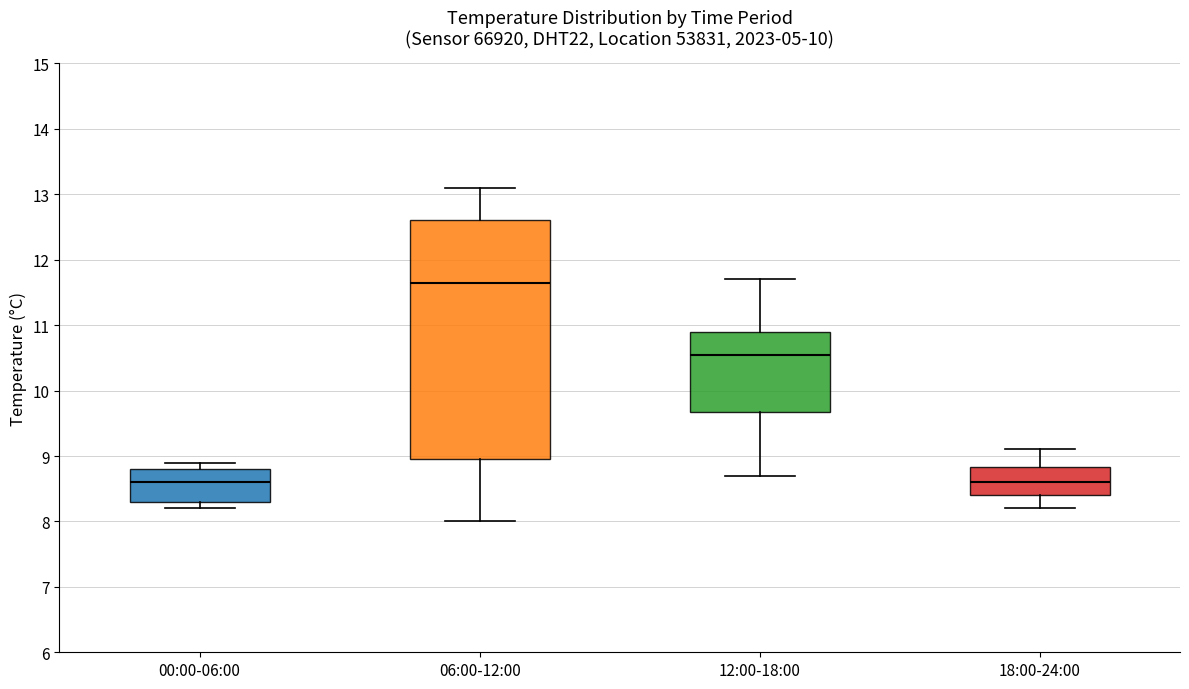

Where does the median line of the box for 18:00-24:00 sit on the y-axis? The values are not printed on the chart, so give them approximately, as read against the axis.

8.6